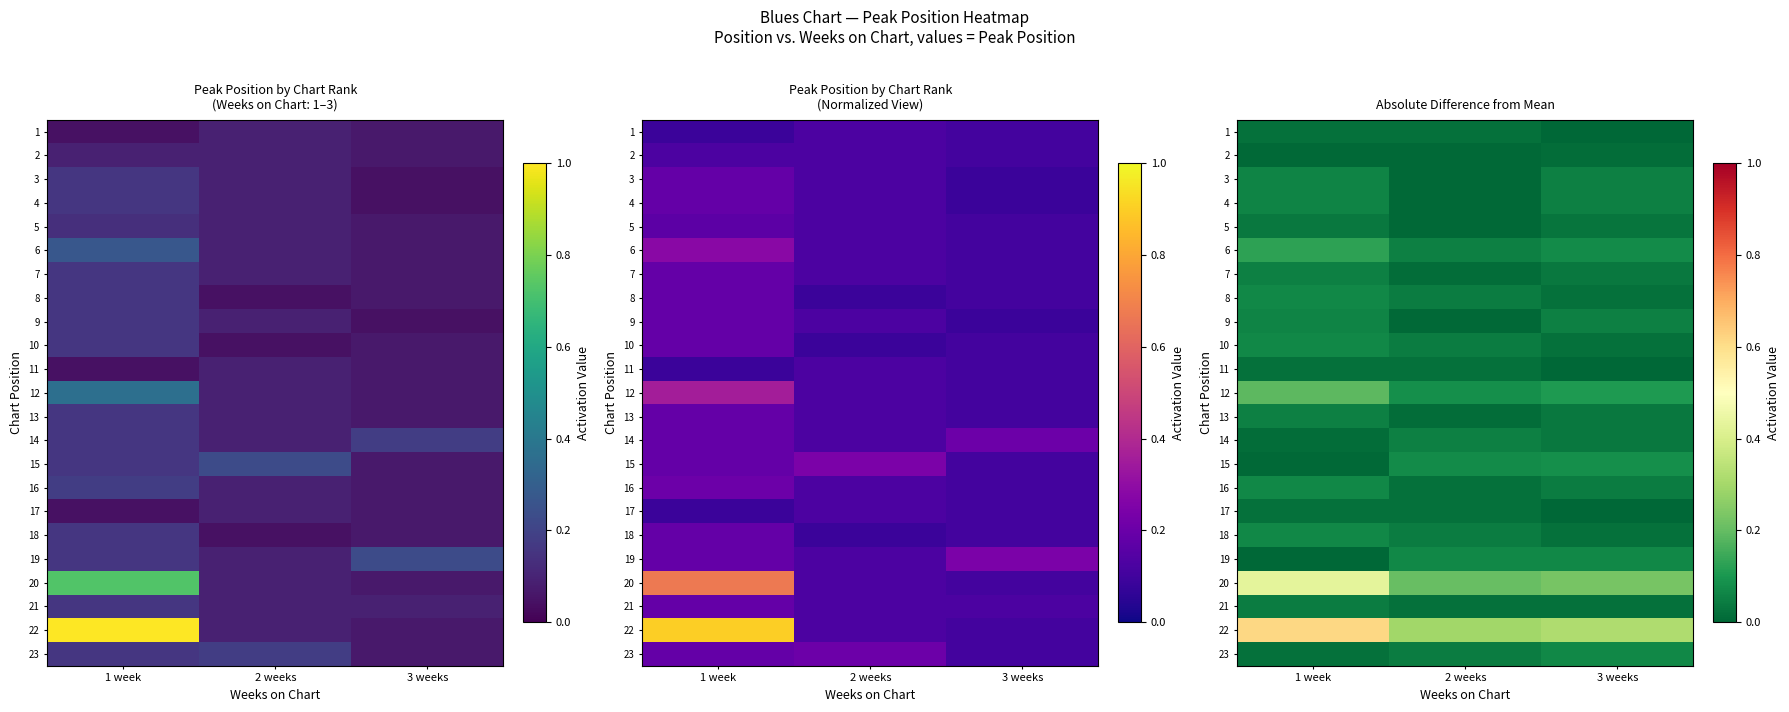

Which series has the largest total across all categories?

22